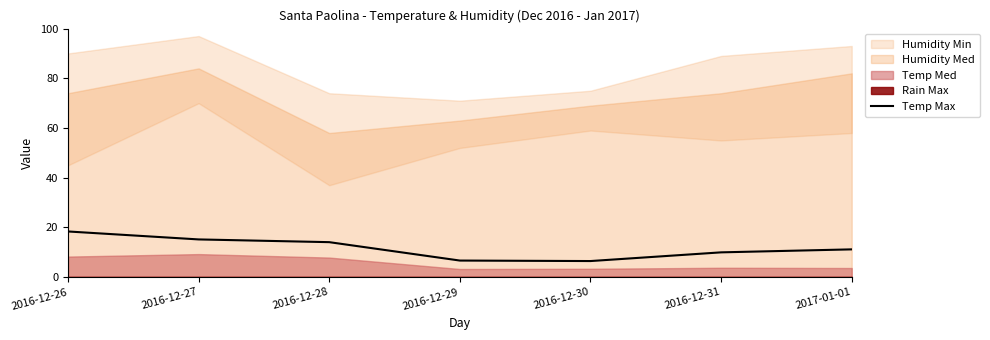

How many points are lower than both their immediate neighbors (excluding endpoints)?

1